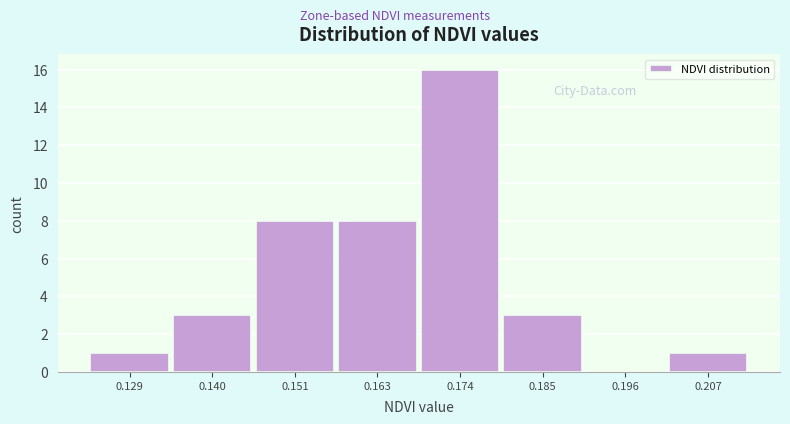

What is the height of the bar covering 0.168 to 0.180 on the x-axis? Neither the bar edges nor the heights are printed on the chart, so give them approximately, as read against the axes.

16